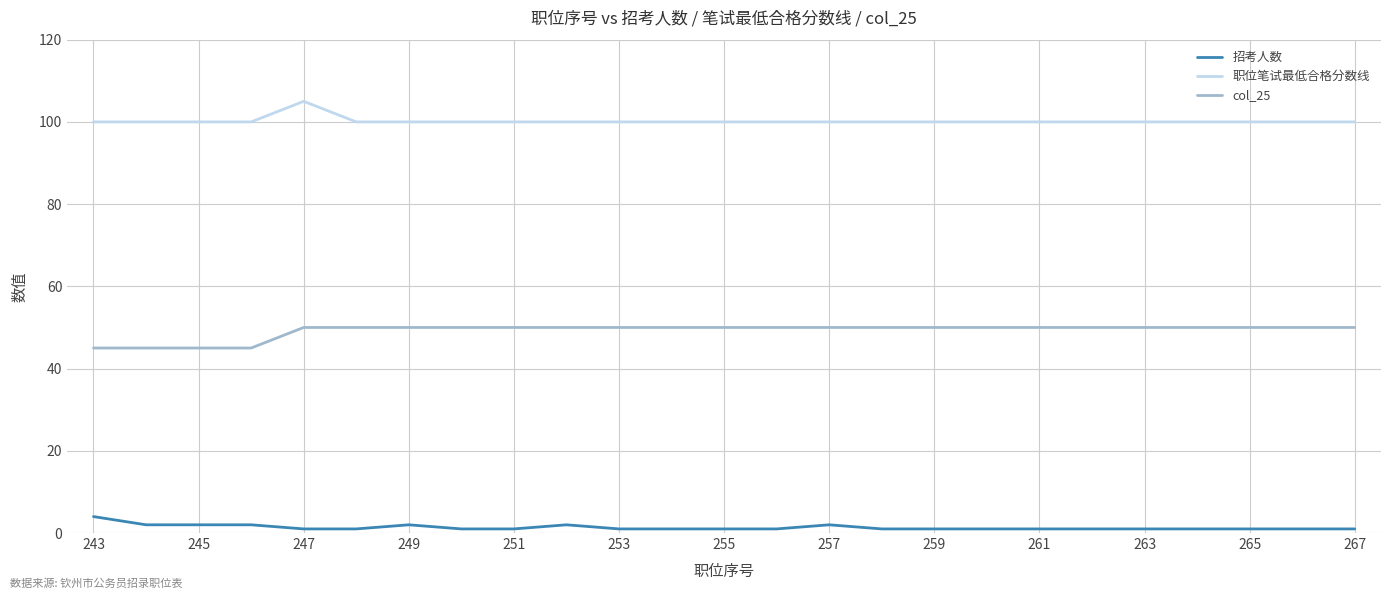

What is the difference between the maximum and minimum values in the 招考人数 series?

3